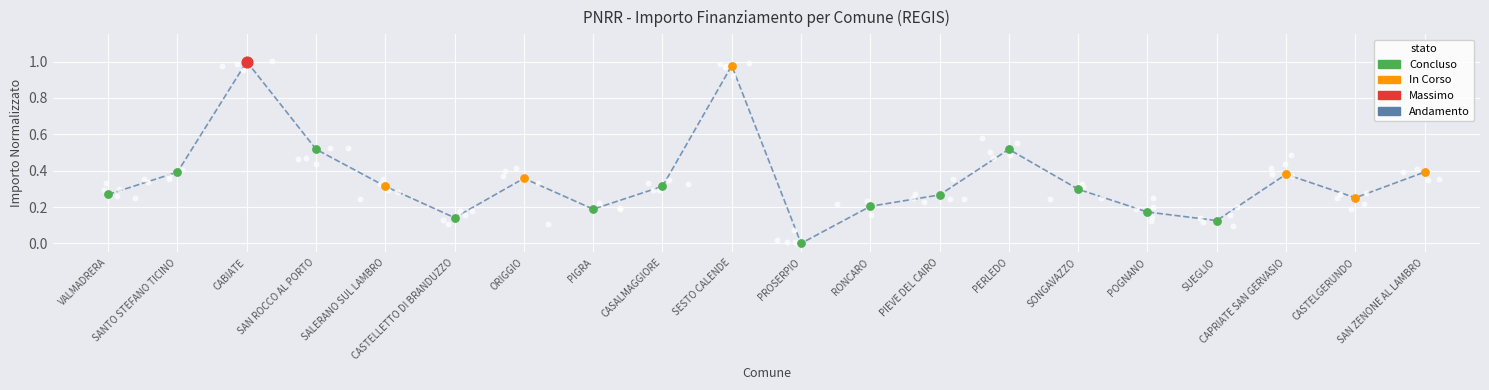

What is the change in value from ORIGGIO to CASTELGERUNDO?

-0.1